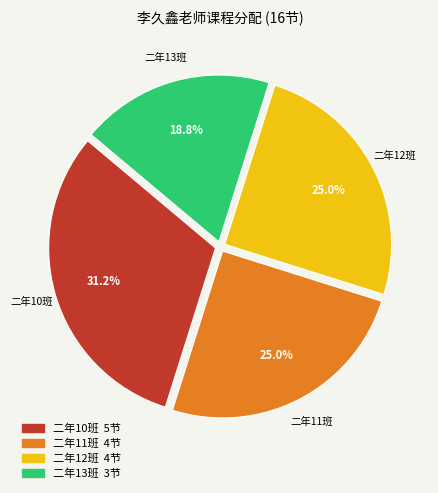

How many segments does this pie chart have?

4